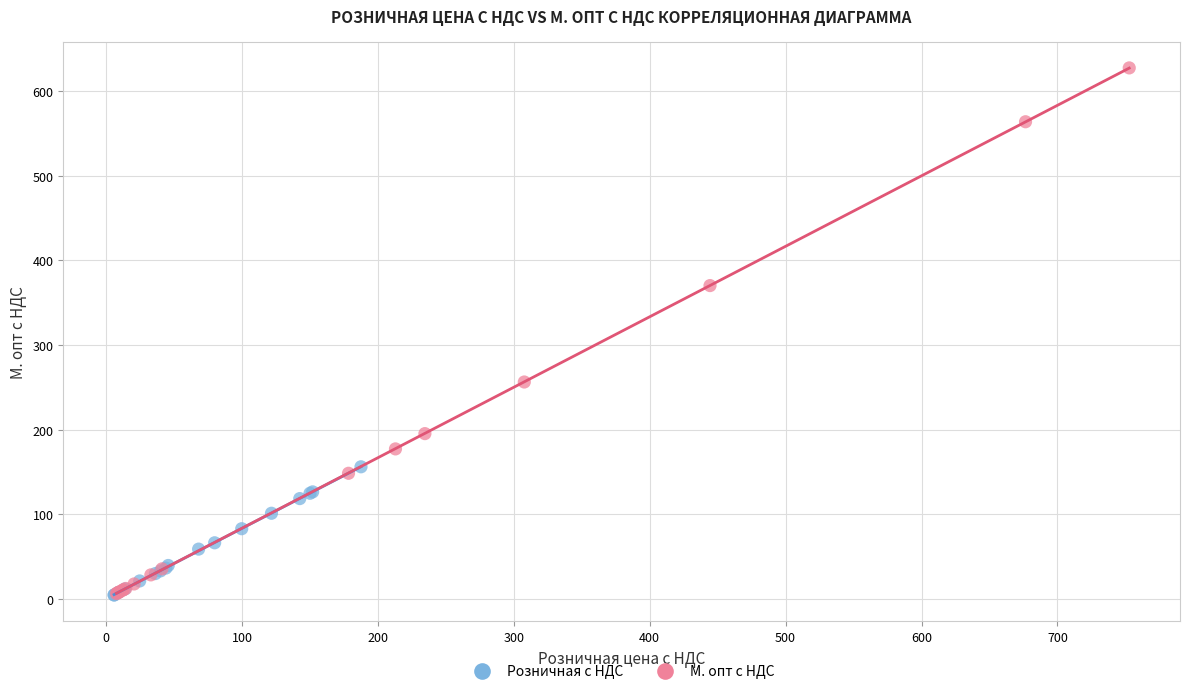

Which series has the widest spread of Y values?

М. опт с НДС